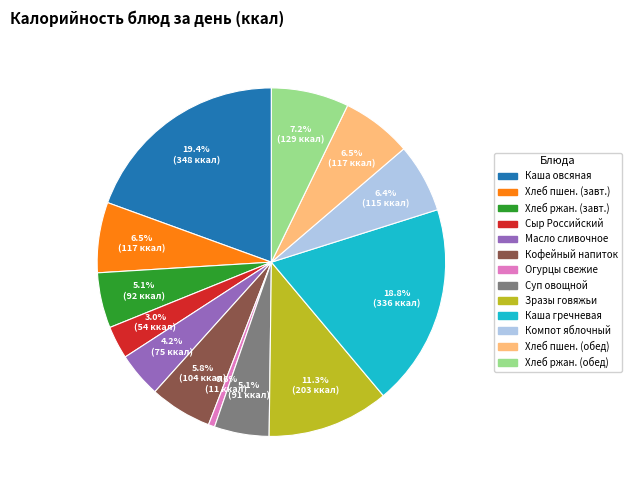

To the nearest percent, what is the average slice percentage?

8%